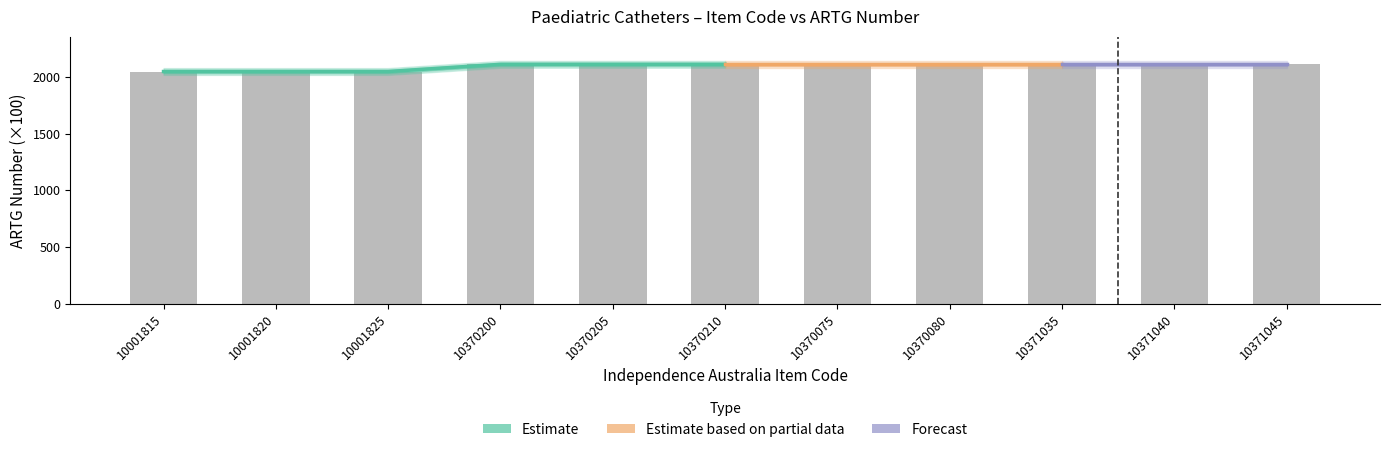

Reading right to left, list all the values displayed in this chart.

10371045=2109.9	10371040=2109.9	10371035=2109.9	10370080=2109.9	10370075=2109.9	10370210=2109.9	10370205=2109.9	10370200=2109.9	10001825=2046.7	10001820=2046.7	10001815=2046.7